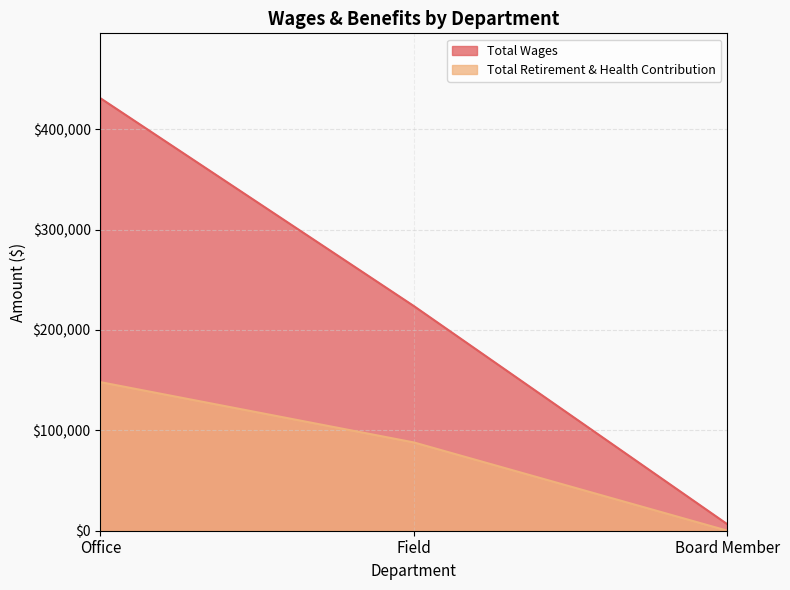

At which category is the sum across all series the highest?

Office